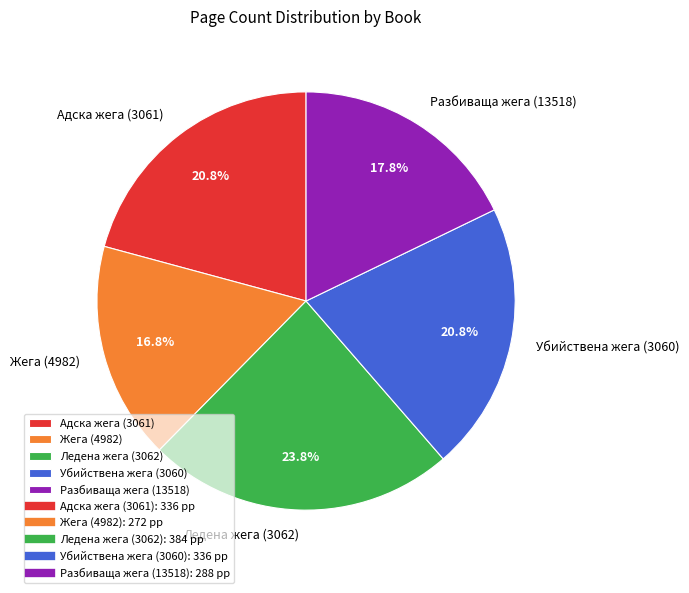

Does any single category account for the majority?

No